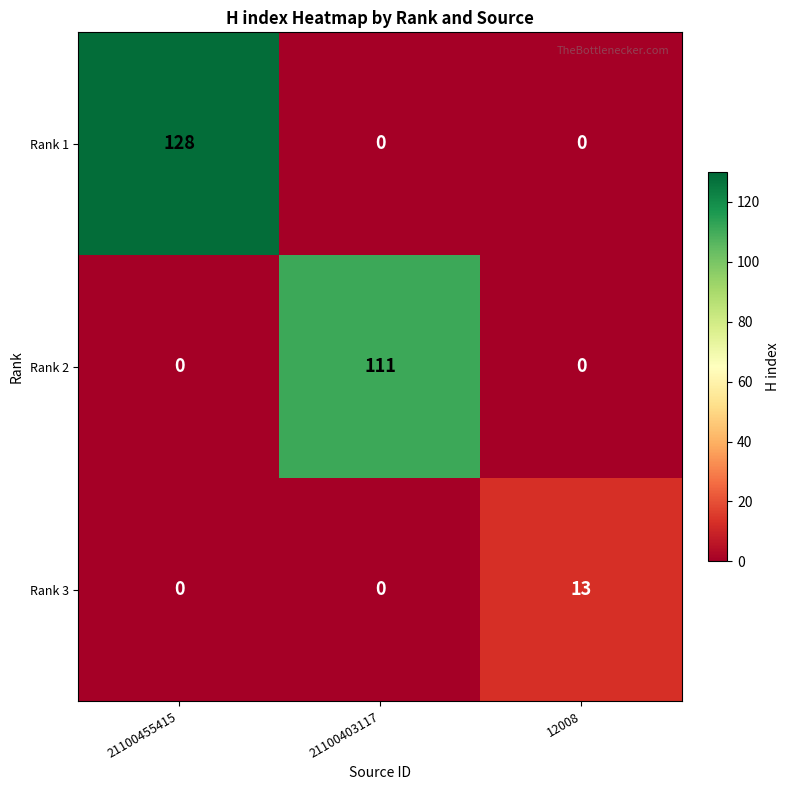

What is the average value of the Rank 3 series?

4